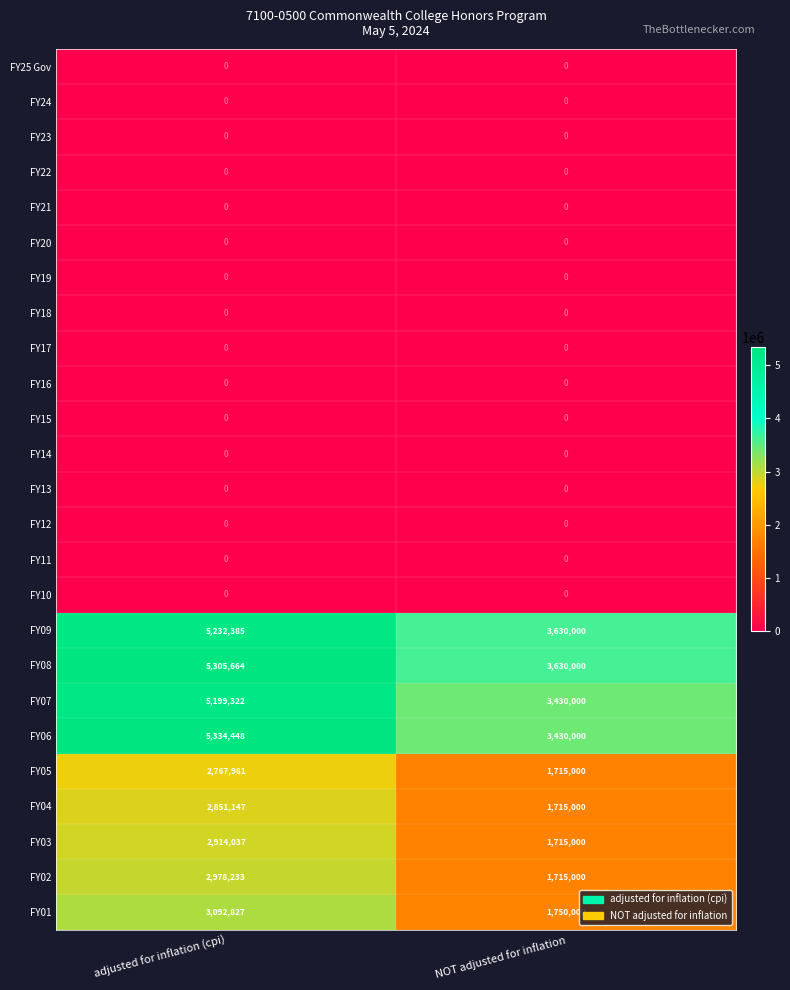

Is it true that FY22 equals 0 at NOT adjusted for inflation?

True